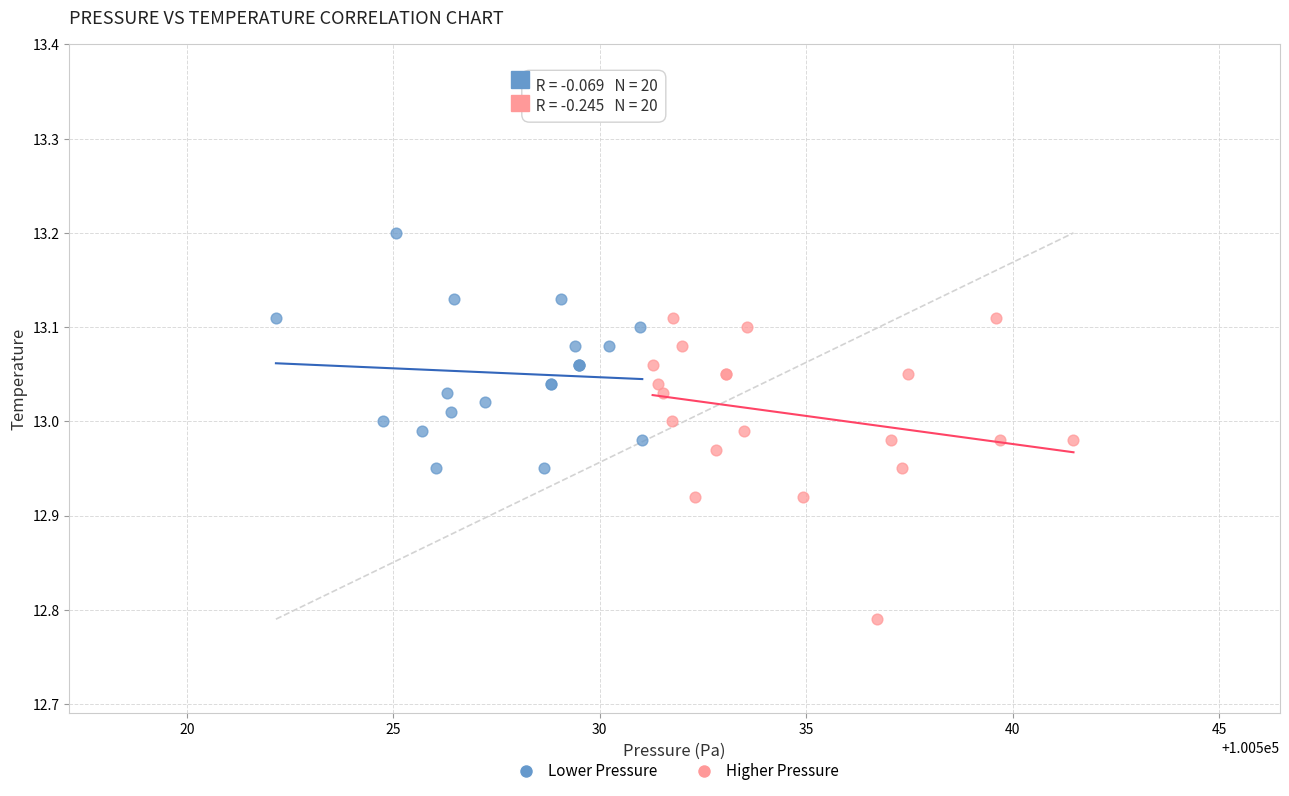

Which series has the widest spread of Y values?

Higher Pressure